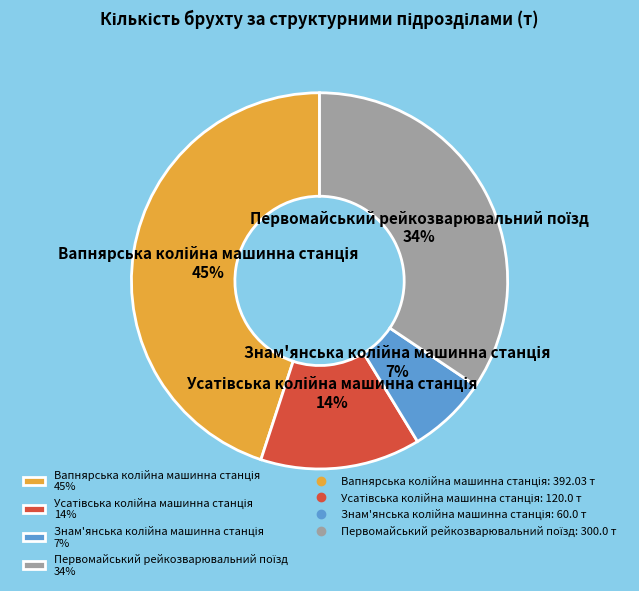

Does any single category account for the majority?

No